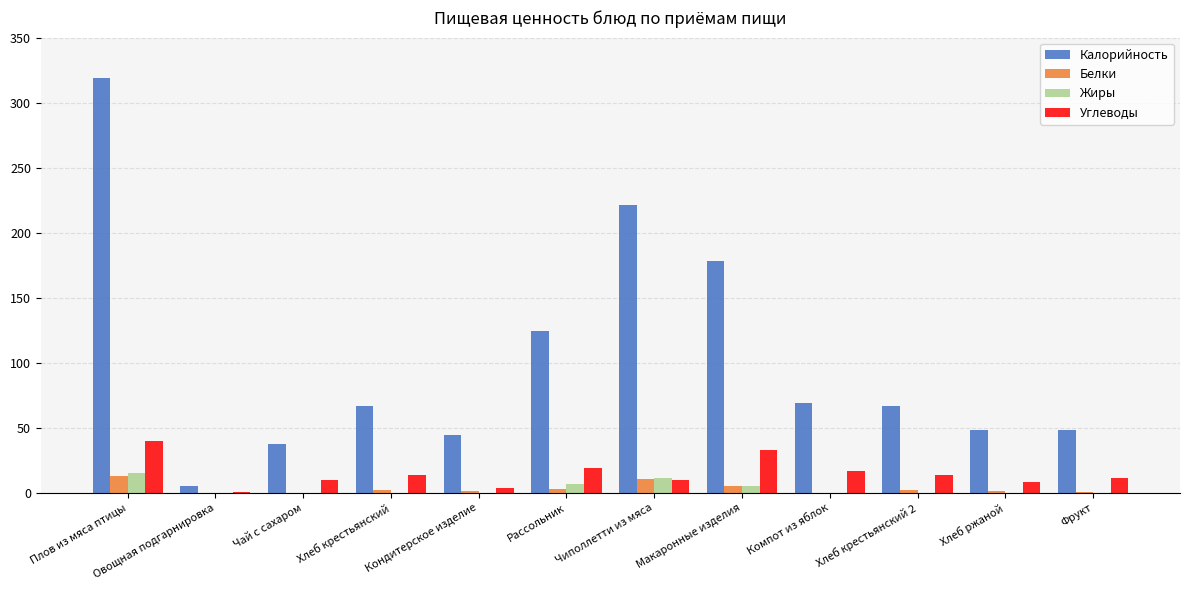

How many groups of bars are there?

12